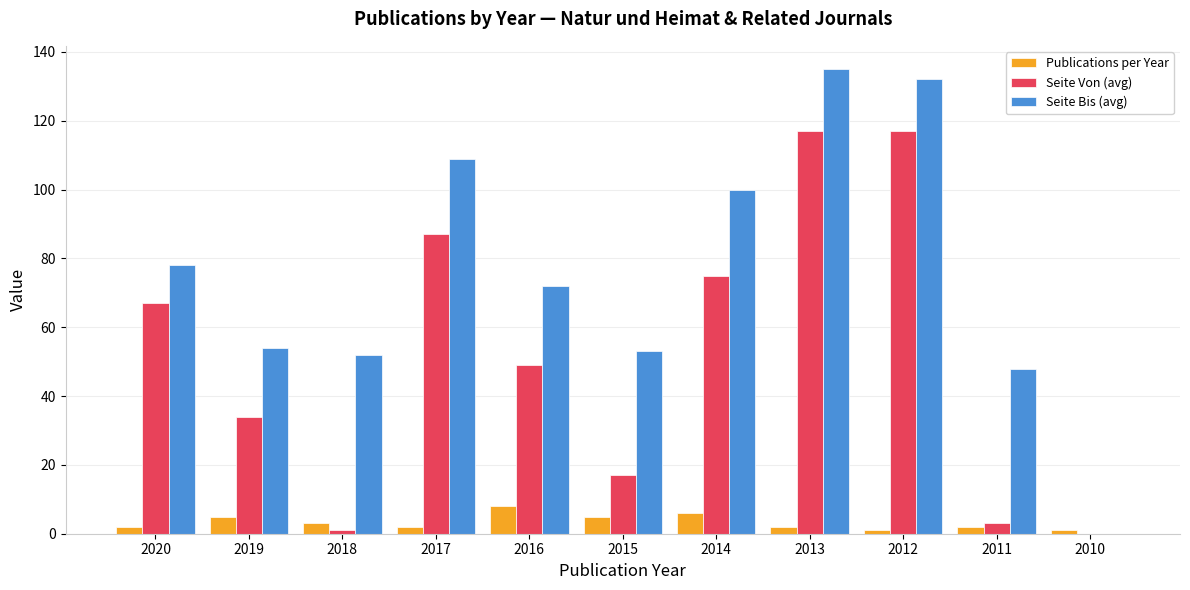

True or false: Seite Von (avg) has a value of 43 at 2013.

False